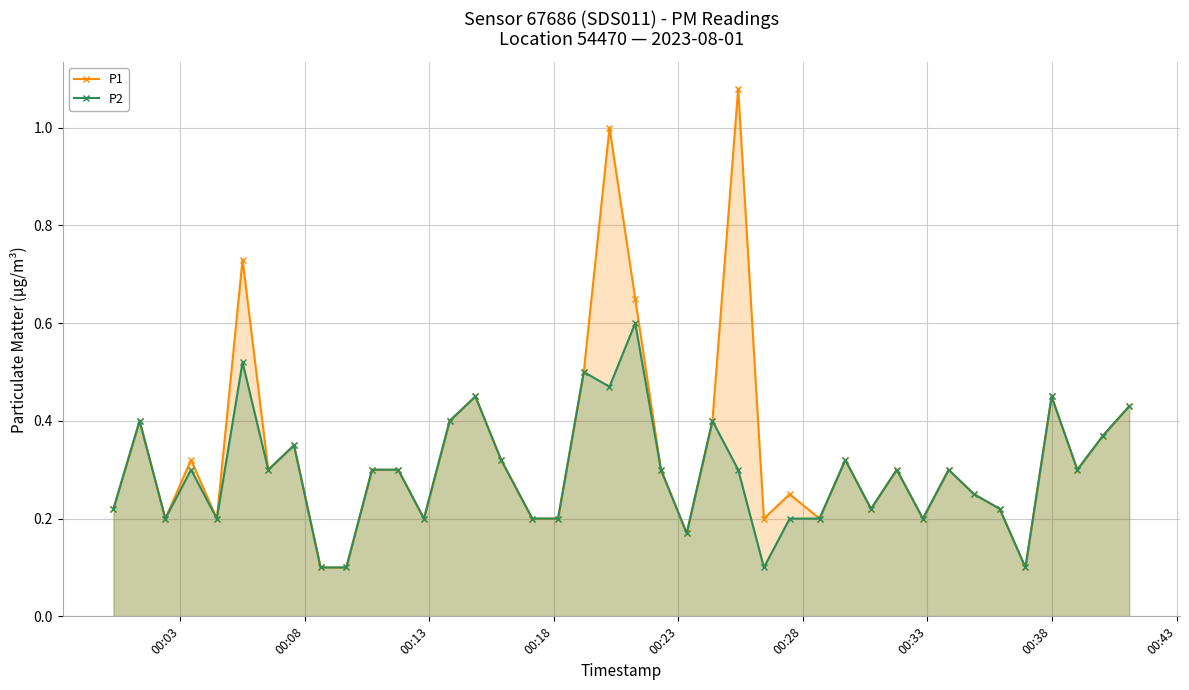

At how many categories does at least one series exceed 0?

40